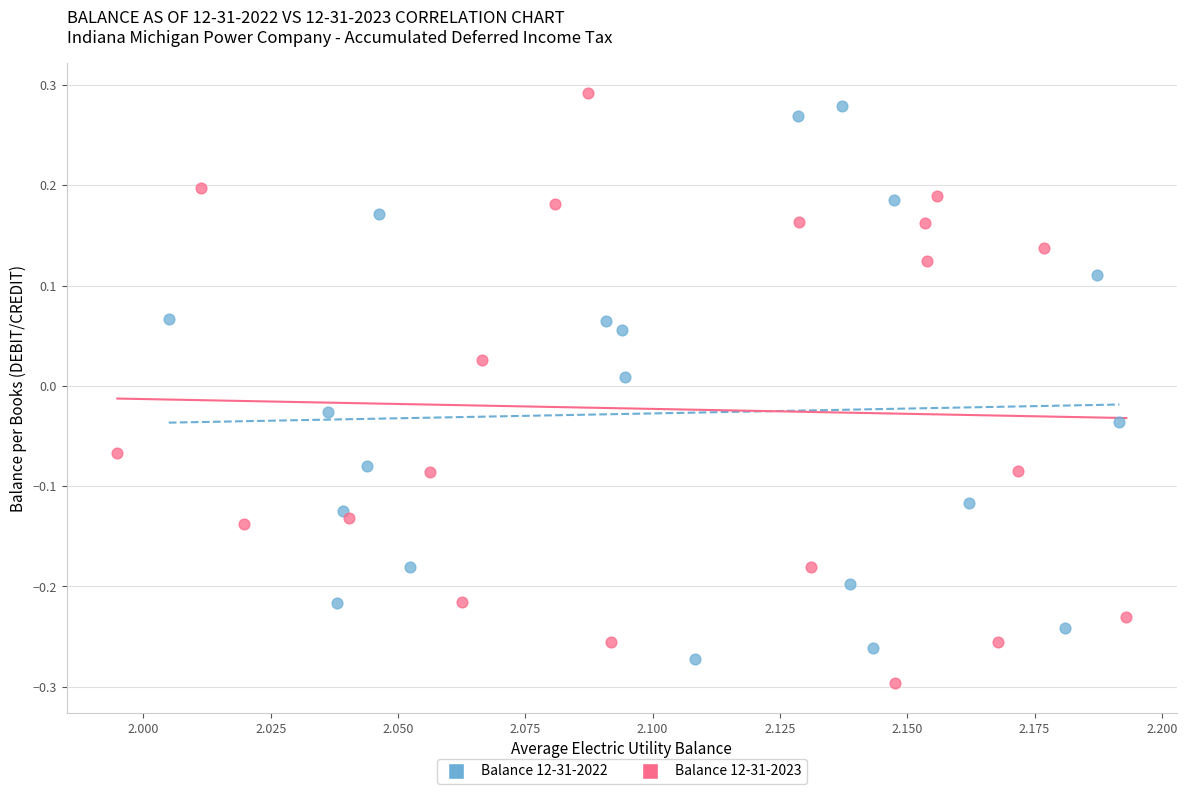

Which series reaches the maximum Y coordinate?

Balance 12-31-2023